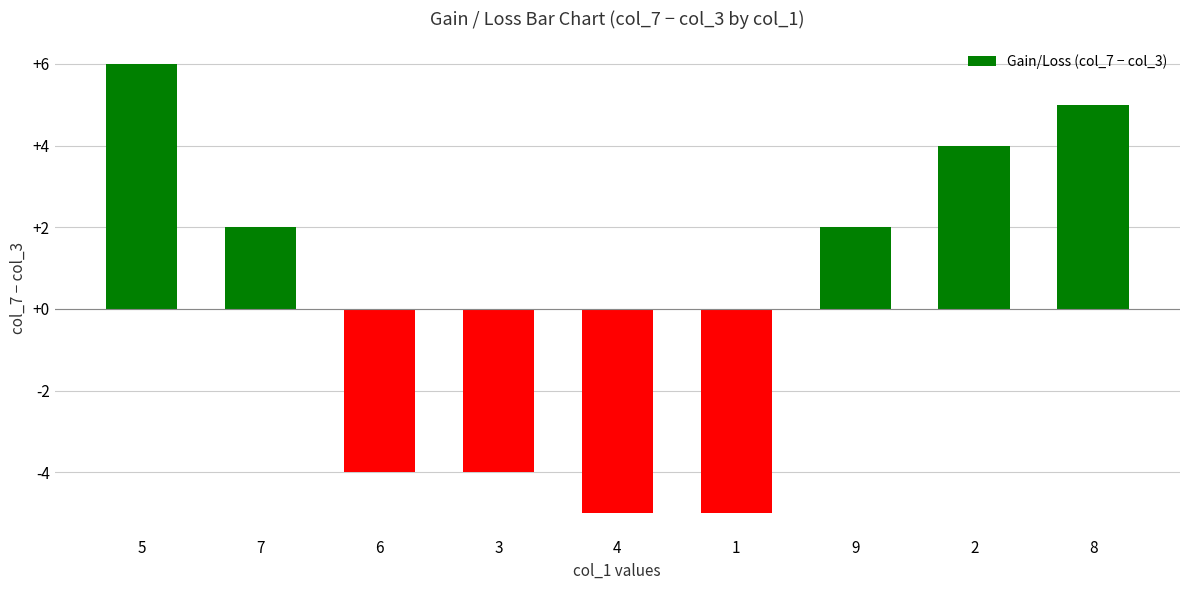

Is it true that the value at 1 is -1?

False